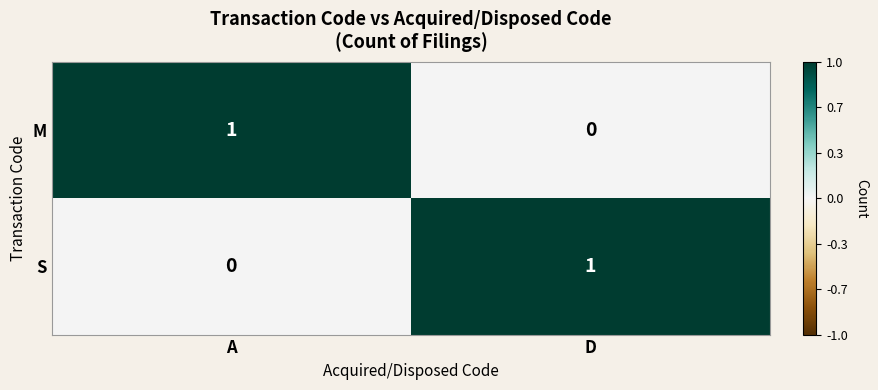

The value of S at A is 0. True or false?

True